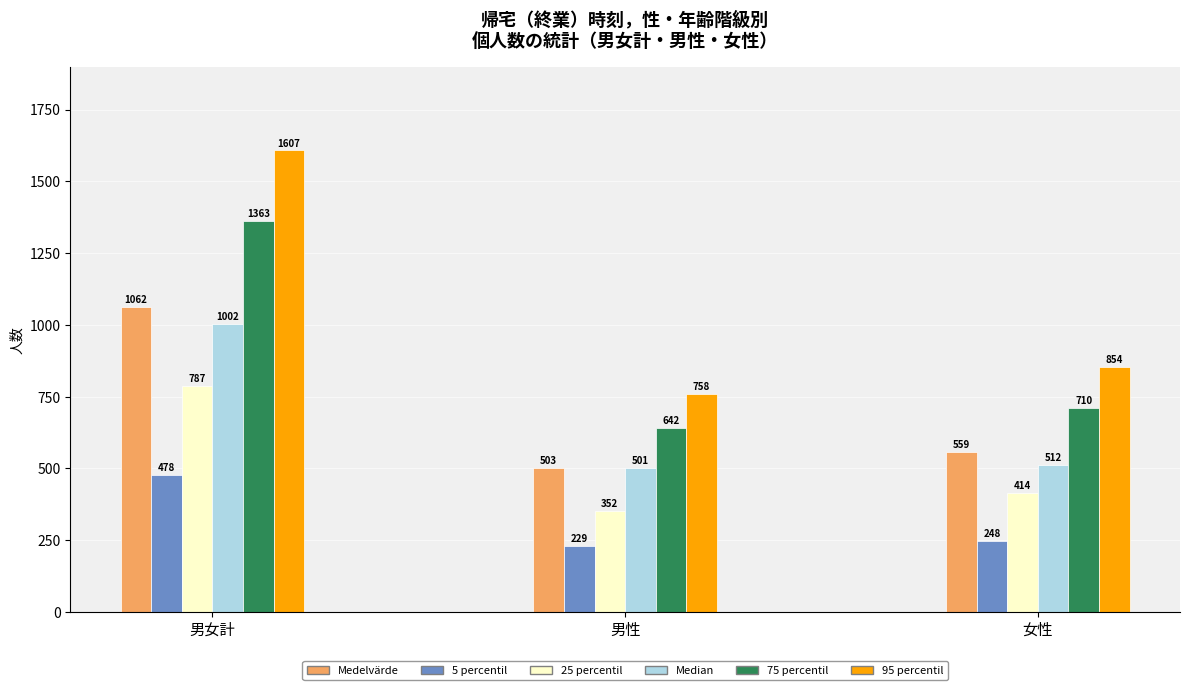

Is it true that 95 percentil equals 2304.2 at 男女計?

False